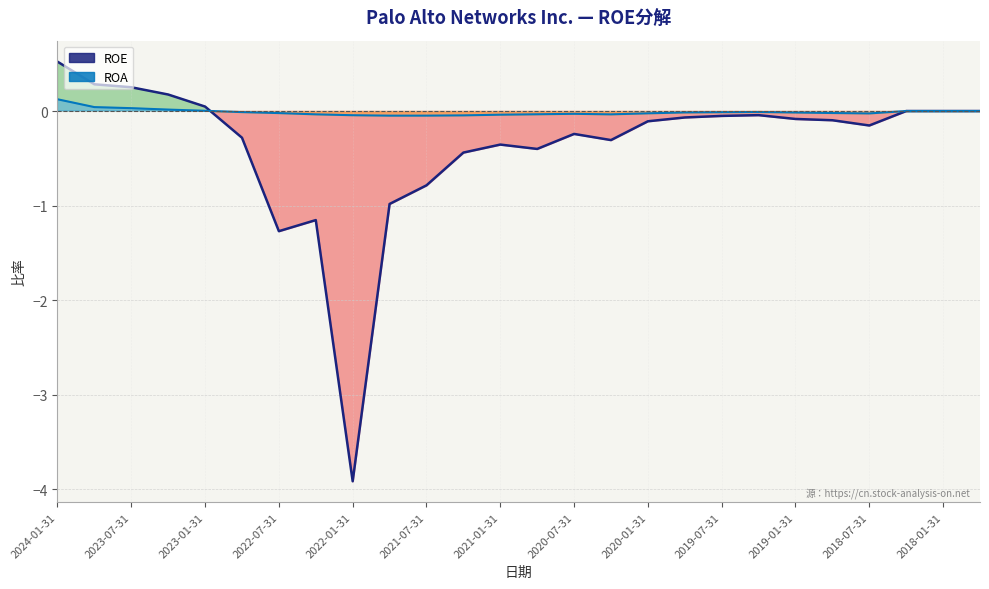

True or false: ROE has a value of 0.0 at 2018-01-31.

True